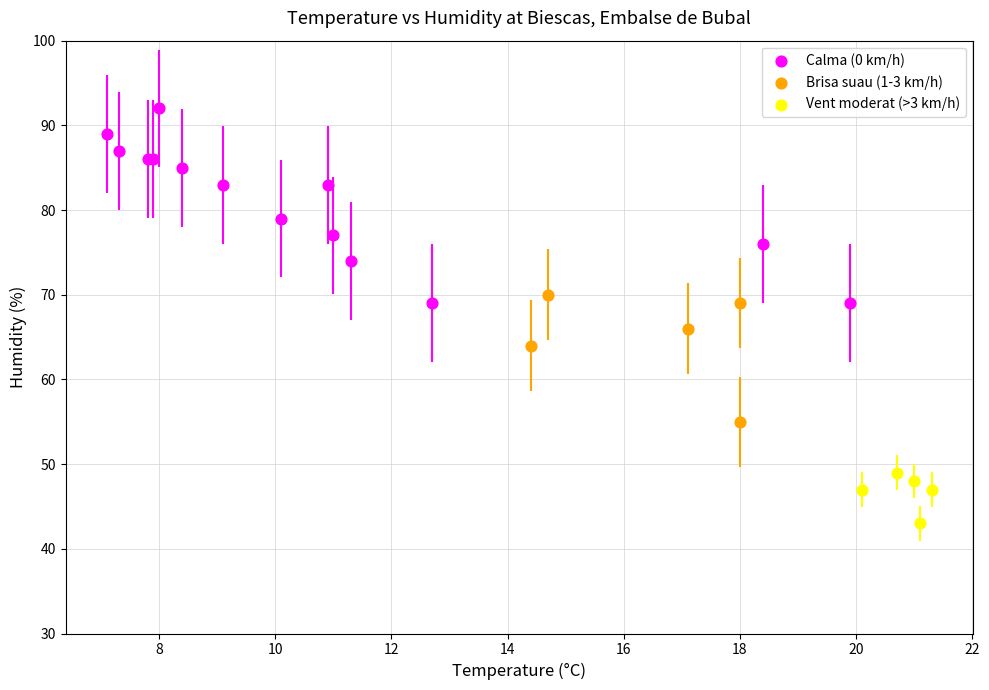

Which series has the largest Y range (max minus min)?

Calma (0 km/h)